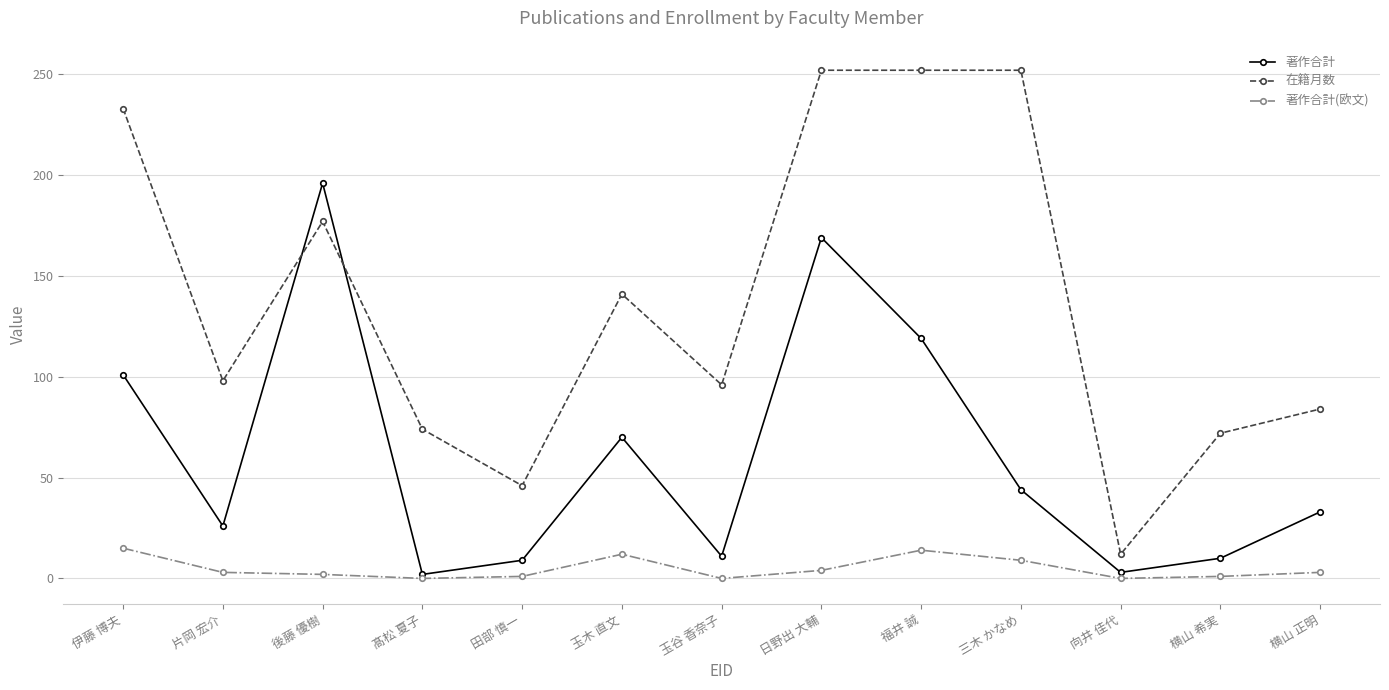

How many categories are shown in the chart?

13